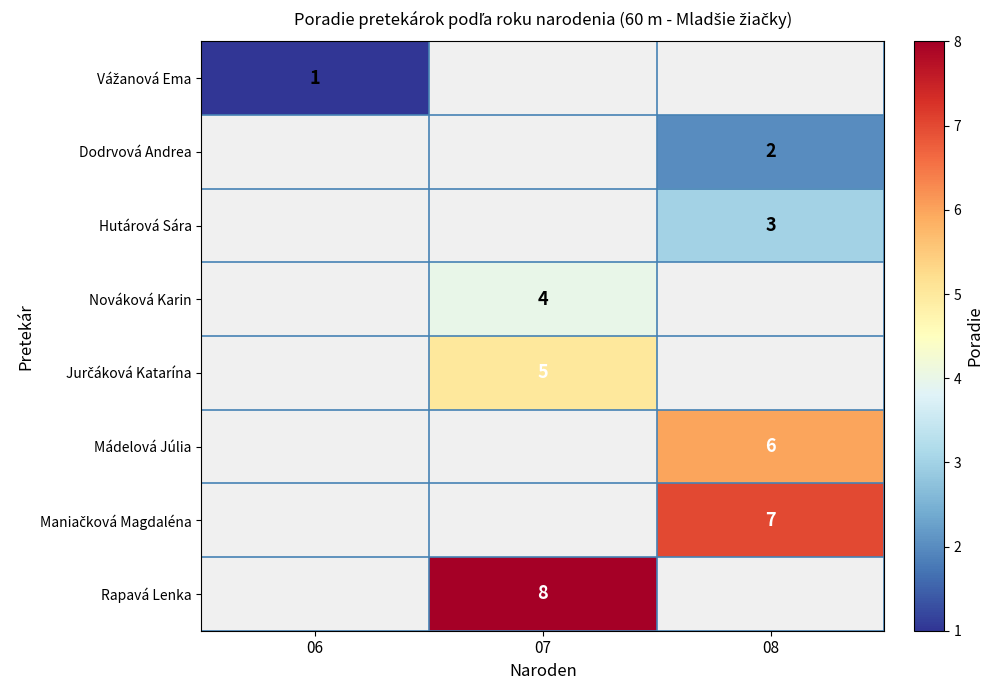

The value of Nováková Karin at 07 is 6. True or false?

False